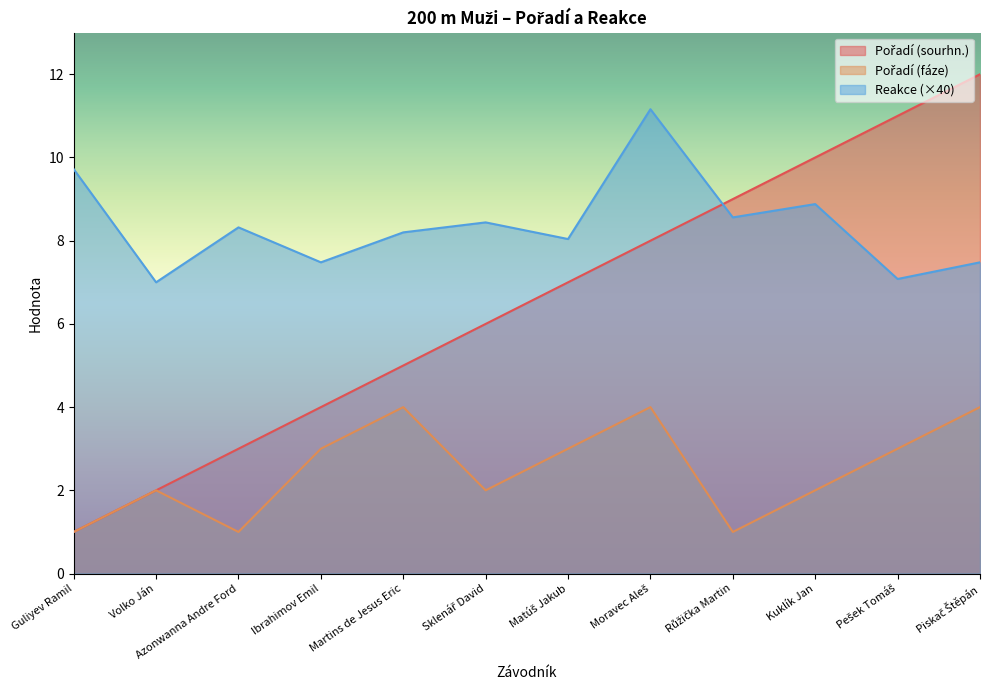

Reading left to right, transcribe all the data shown in this chart.

Pořadí (sourhn.): Guliyev Ramil=1.0	Volko Ján=2.0	Azonwanna Andre Ford=3.0	Ibrahimov Emil=4.0	Martins de Jesus Eric=5.0	Sklenář David=6.0	Matúš Jakub=7.0	Moravec Aleš=8.0	Růžička Martin=9.0	Kuklík Jan=10.0	Pešek Tomáš=11.0	Piskač Štěpán=12.0
Pořadí (fáze): Guliyev Ramil=1.0	Volko Ján=2.0	Azonwanna Andre Ford=1.0	Ibrahimov Emil=3.0	Martins de Jesus Eric=4.0	Sklenář David=2.0	Matúš Jakub=3.0	Moravec Aleš=4.0	Růžička Martin=1.0	Kuklík Jan=2.0	Pešek Tomáš=3.0	Piskač Štěpán=4.0
Reakce: Guliyev Ramil=9.7	Volko Ján=7.0	Azonwanna Andre Ford=8.3	Ibrahimov Emil=7.5	Martins de Jesus Eric=8.2	Sklenář David=8.4	Matúš Jakub=8.0	Moravec Aleš=11.2	Růžička Martin=8.6	Kuklík Jan=8.9	Pešek Tomáš=7.1	Piskač Štěpán=7.5